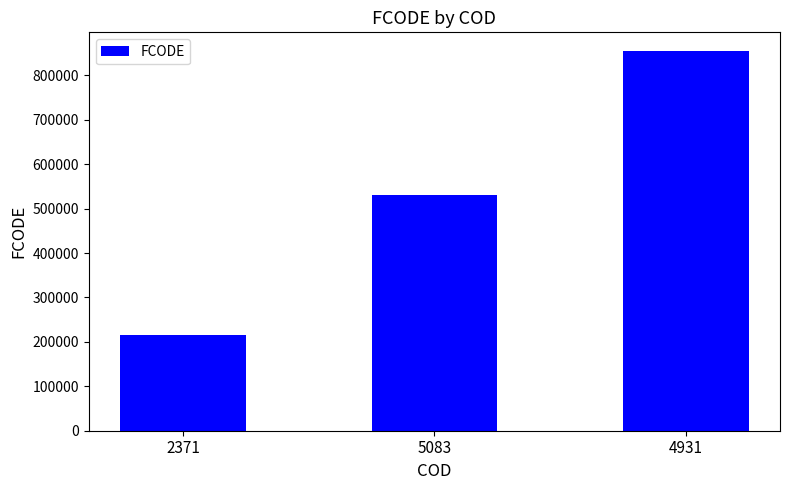

What is the ratio of the value at 2371 to the value at 4931?

0.3